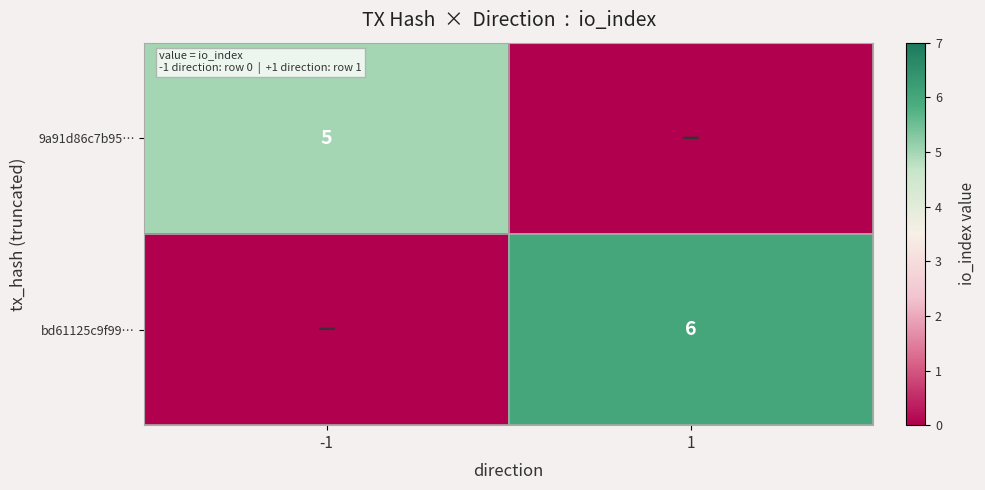

The bd61125c9f99… series shows 2 at 1. True or false?

False